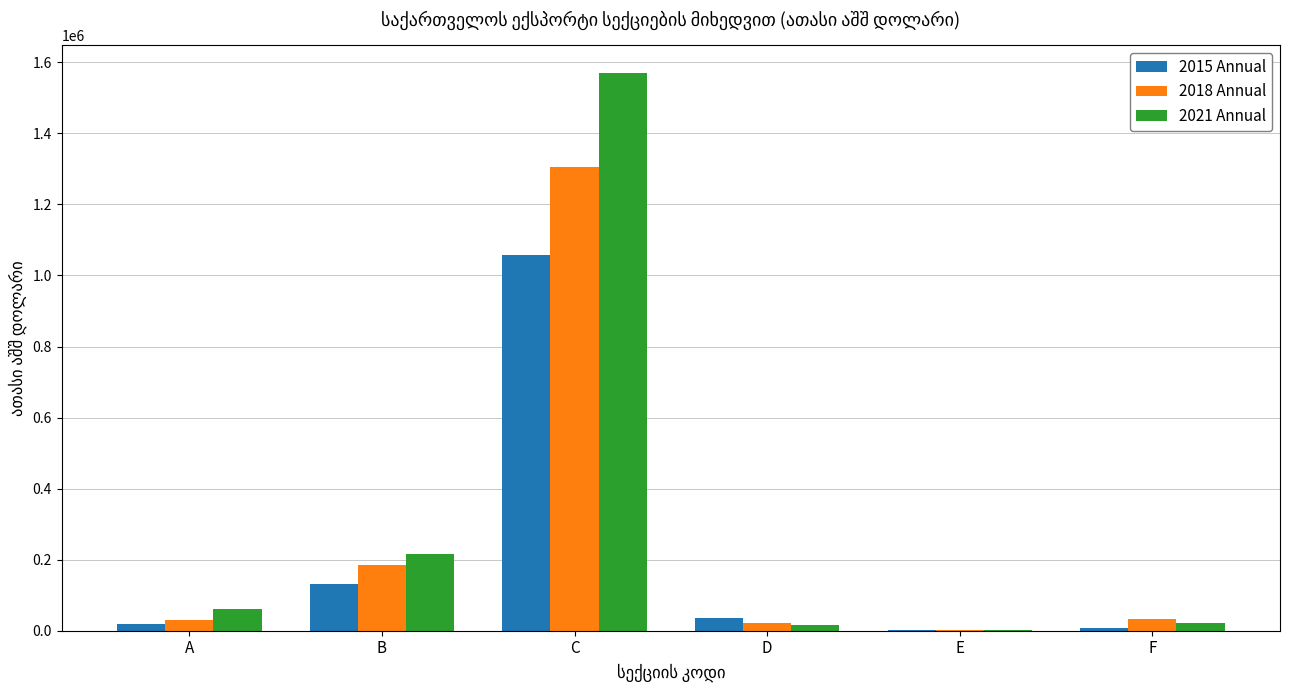

At which category is the sum across all series the highest?

C